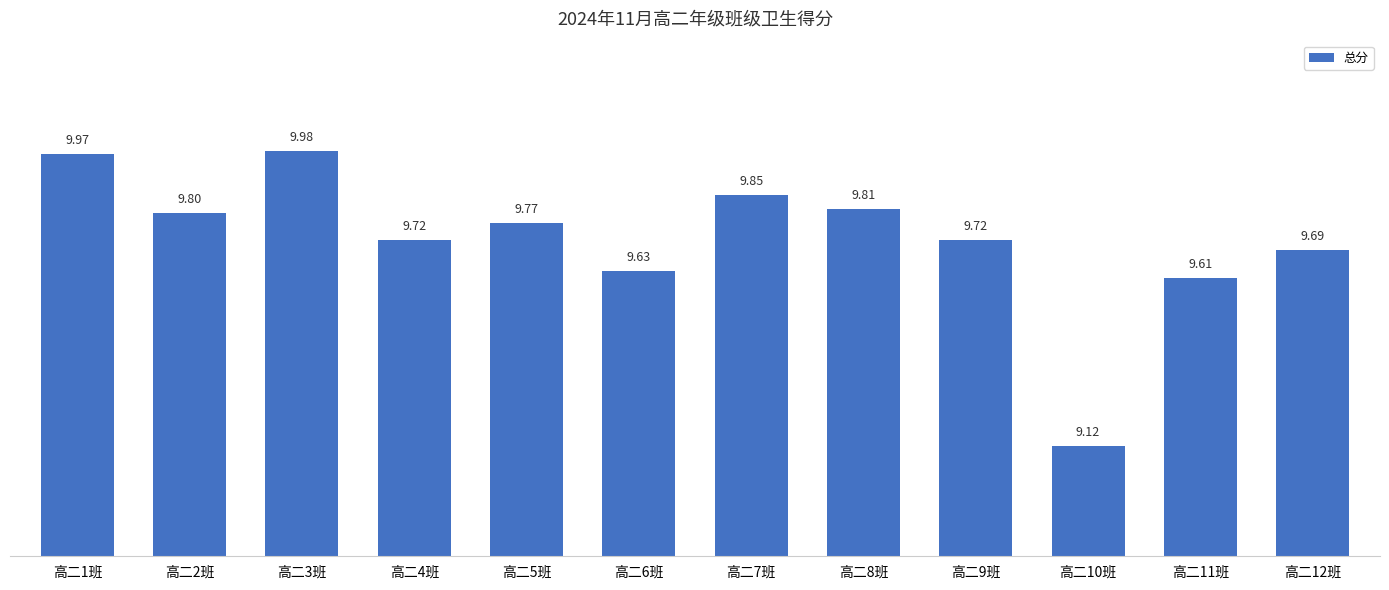

At which category does the chart reach its minimum across all series?

高二10班